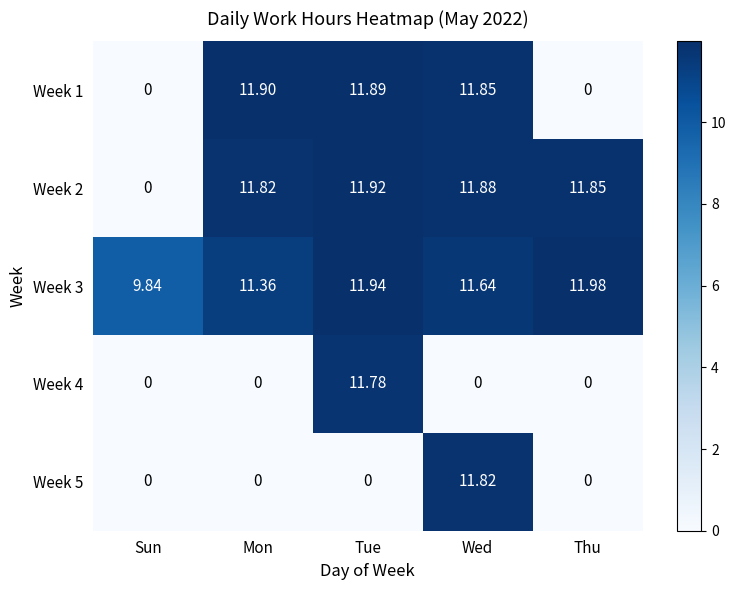

Is the value of Week 1 at Tue greater than the value of Week 4 at Thu?

Yes